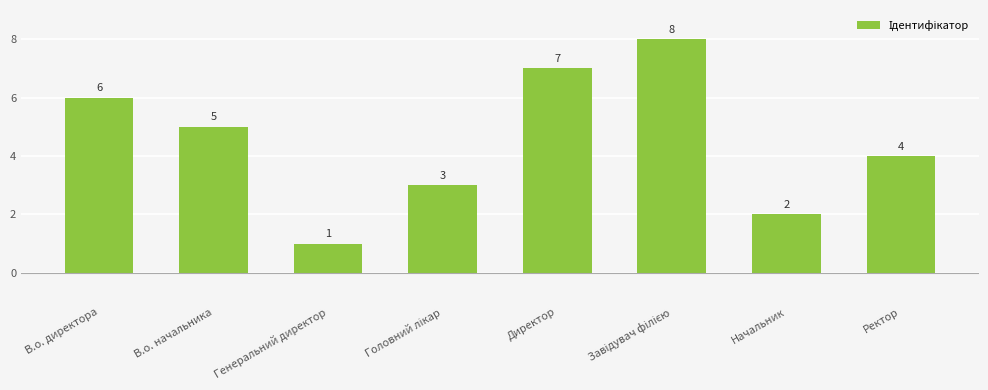

Reading left to right, extract all data points from this chart.

6	5	1	3	7	8	2	4